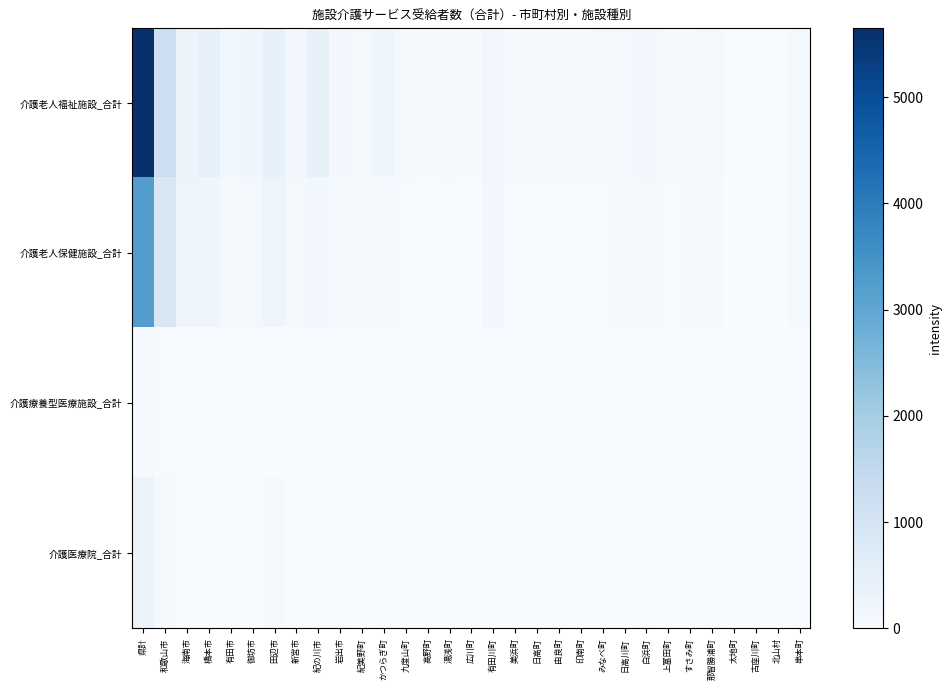

Which label corresponds to the smallest value in the chart?

有田市